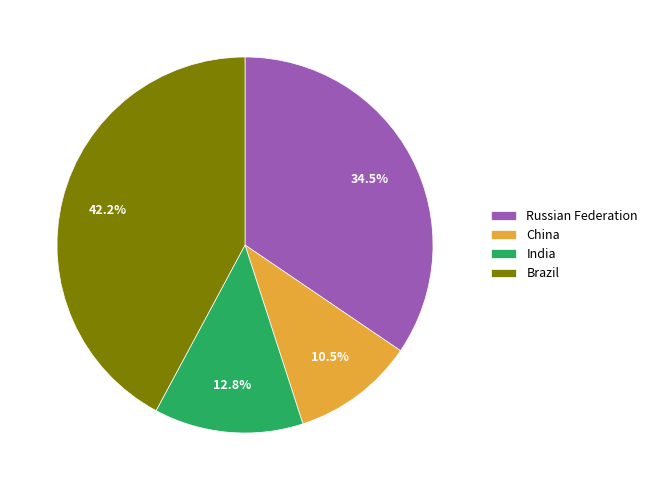

Is India the majority of the pie?

No